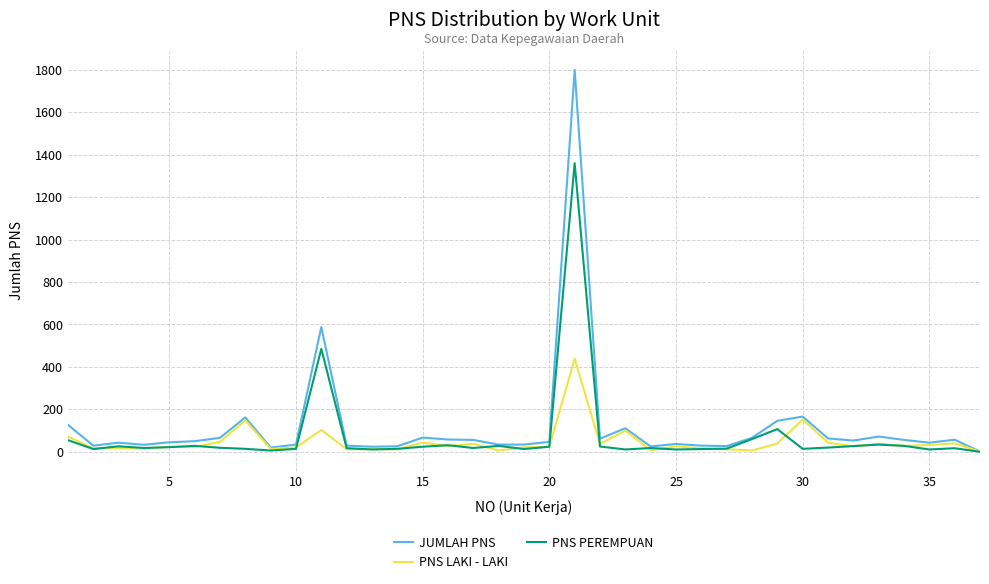

What is the difference between the maximum and minimum values in the PNS PEREMPUAN series?

1360